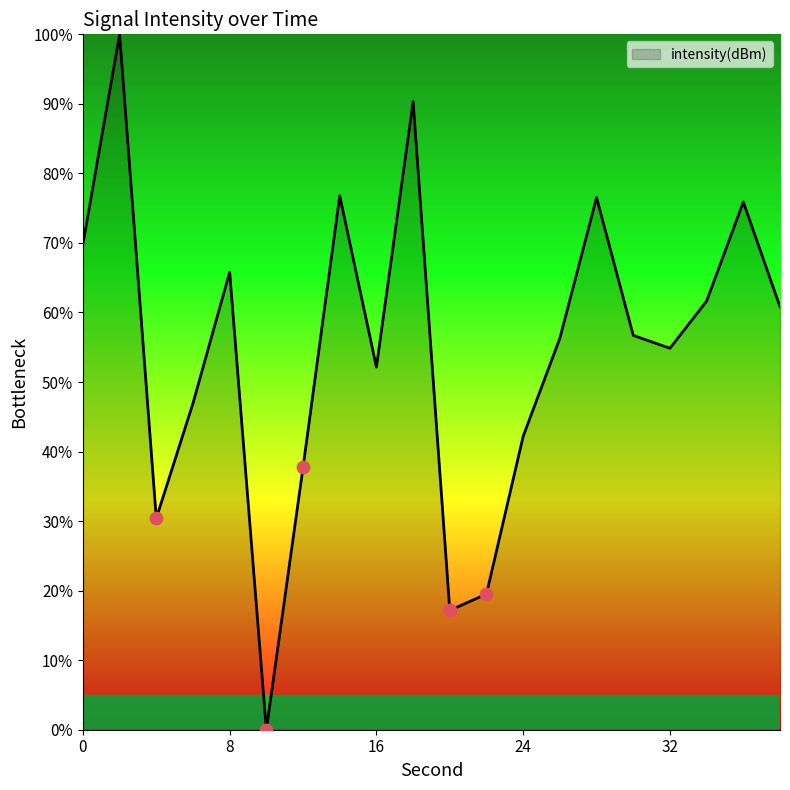

What is the greatest value displayed?

100.0